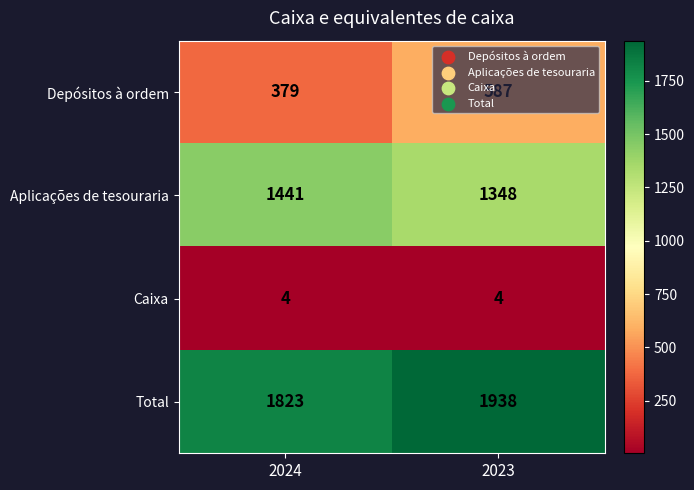

What is the sum of all Aplicações de tesouraria values?

2789